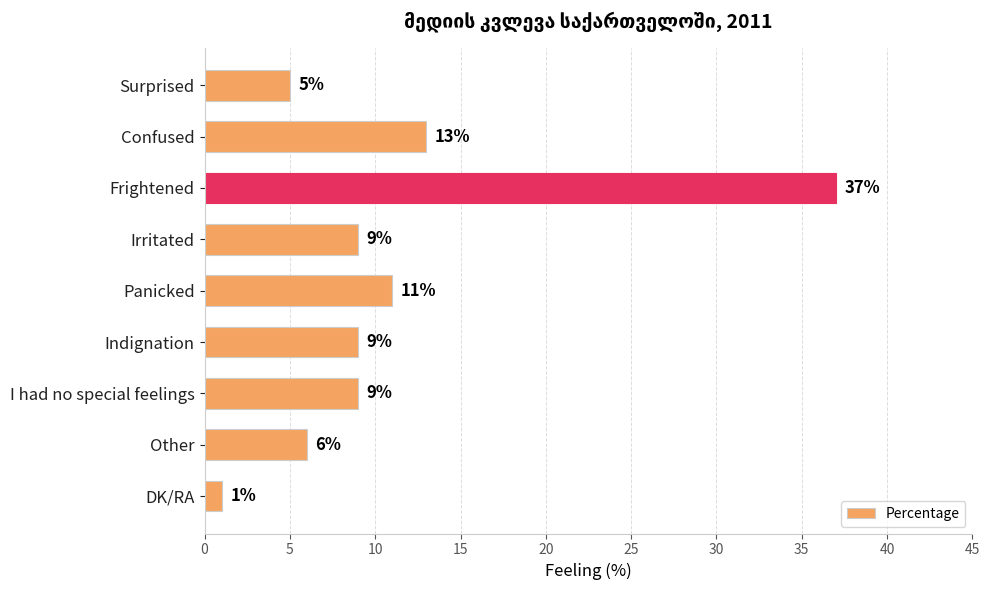

What is the sum of all values?

100